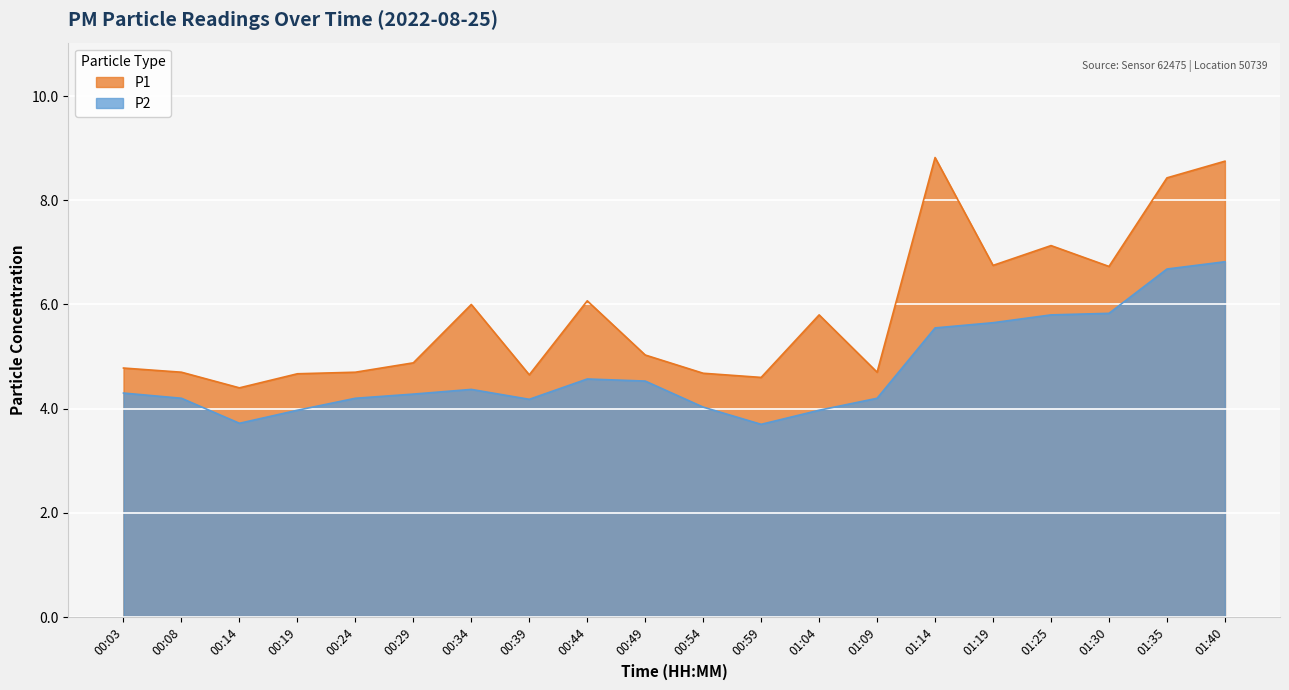

At which category does the chart reach its minimum across all series?

00:59